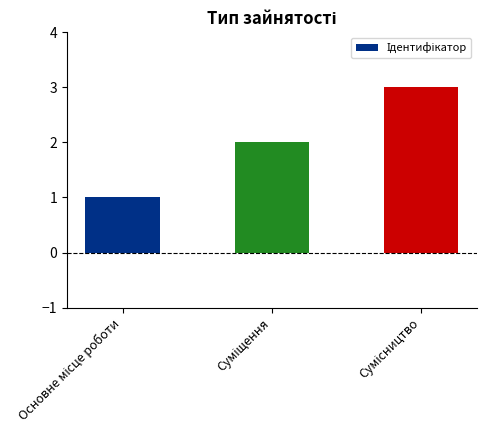

What is the value of the 1st bar from the left?

1